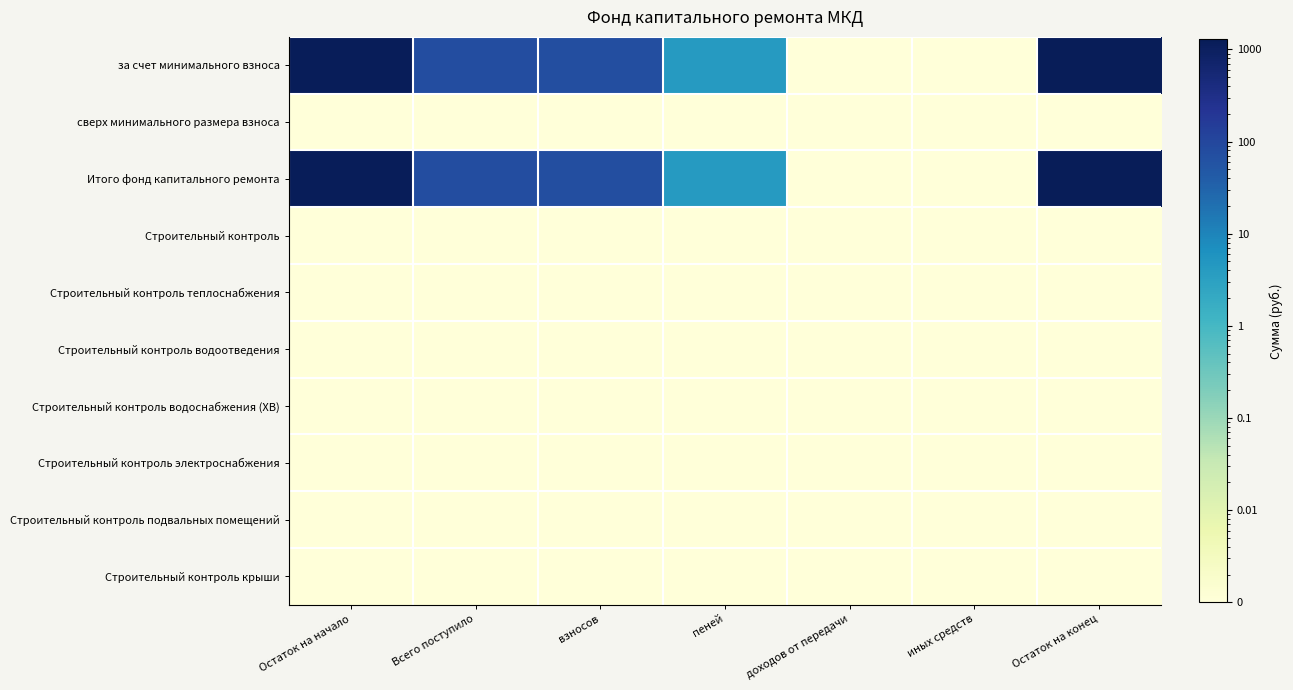

What is the total value across all series at Остаток на конец?

2571.6